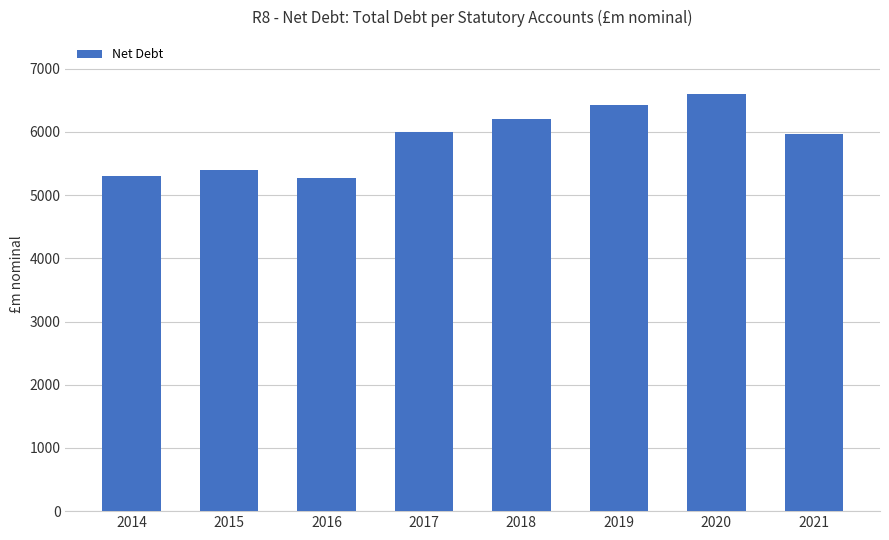

What is the sum of the values at 2021 and 2018?

12168.5